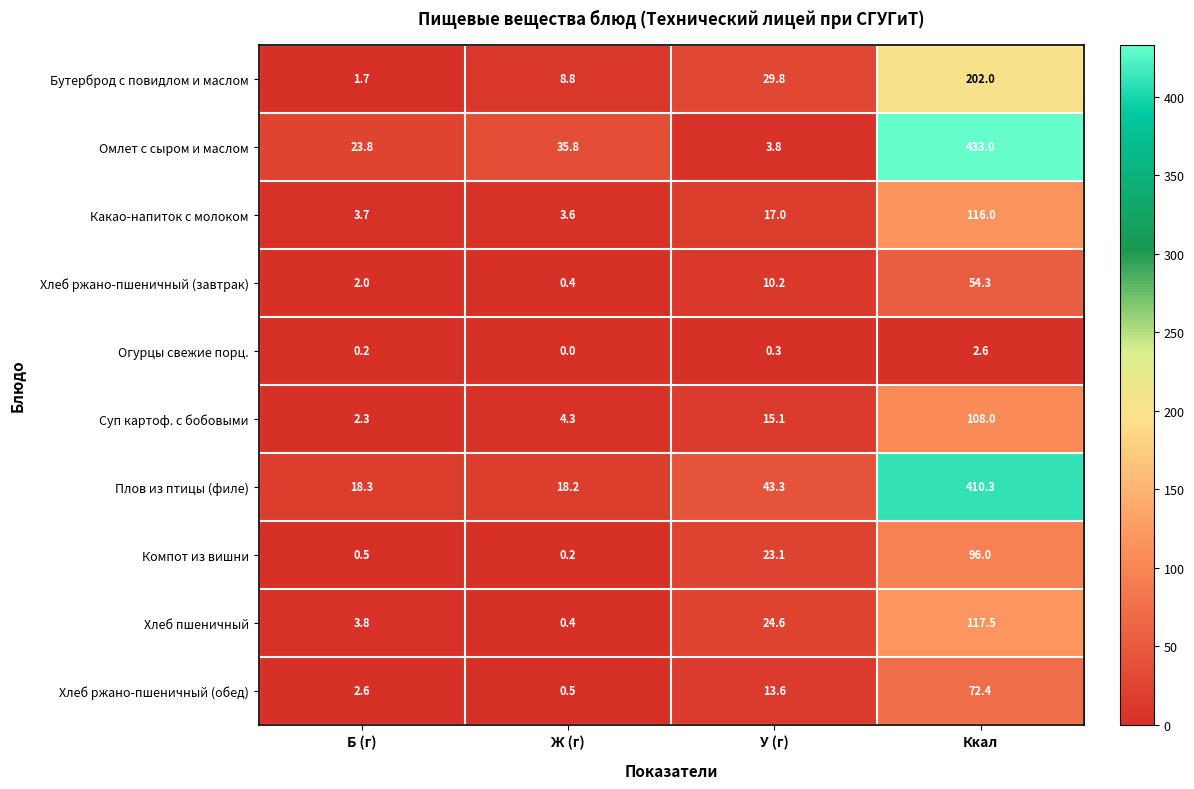

Is it true that Какао-напиток с молоком equals 6.2 at Ж (г)?

False